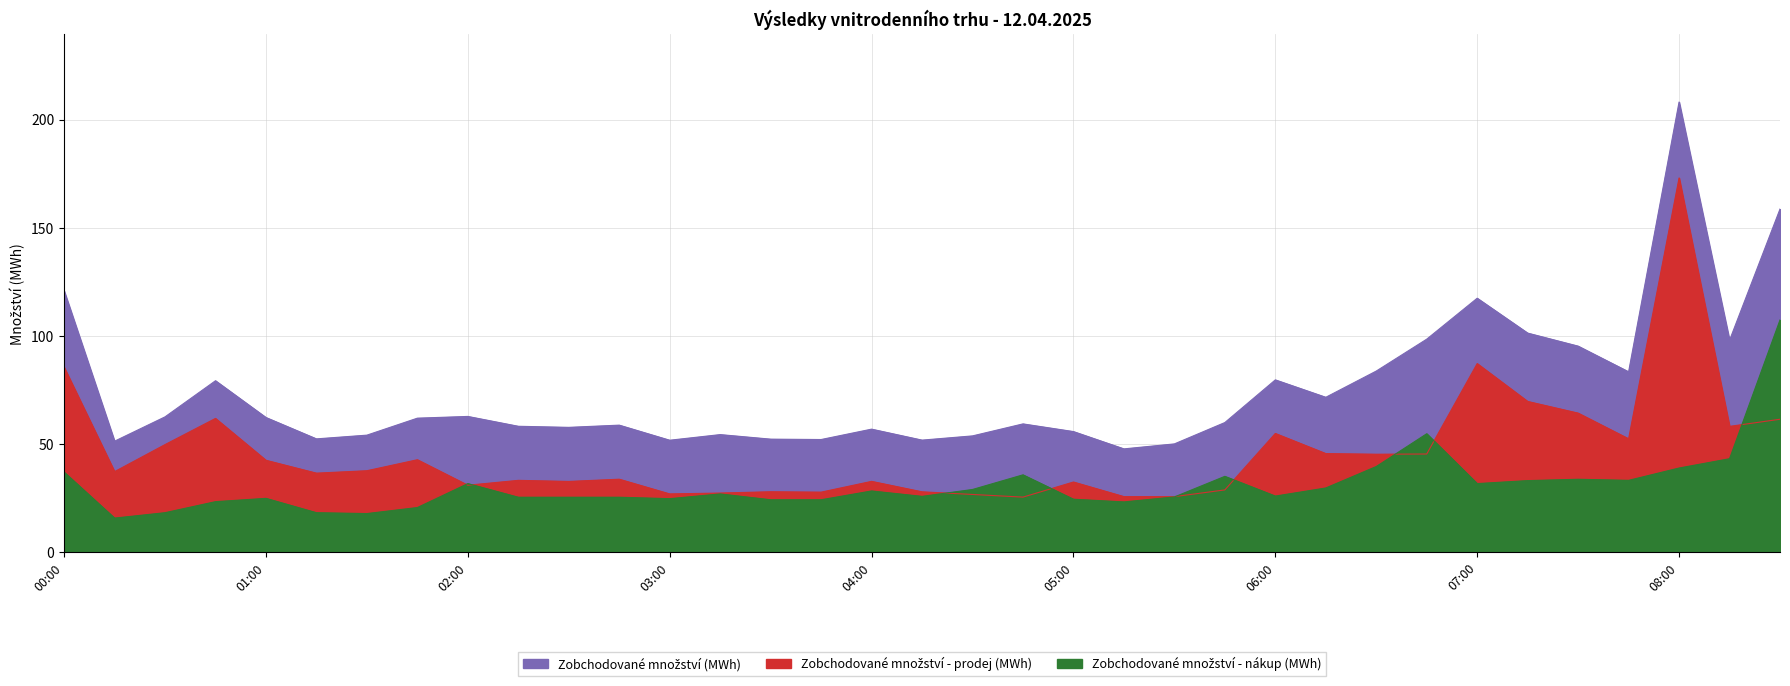

Between which two adjacent categories do Zobchodované množství - prodej (MWh) and Zobchodované množství - nákup (MWh) first intersect?

01:45 and 02:00